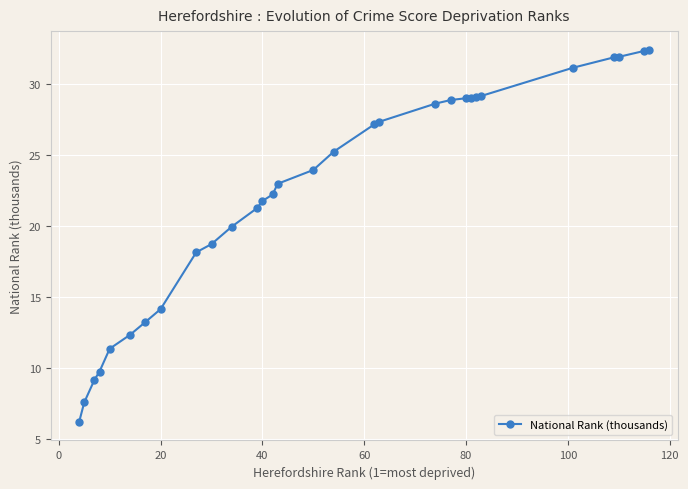

What is the value of the 1st point from the left?

6.2